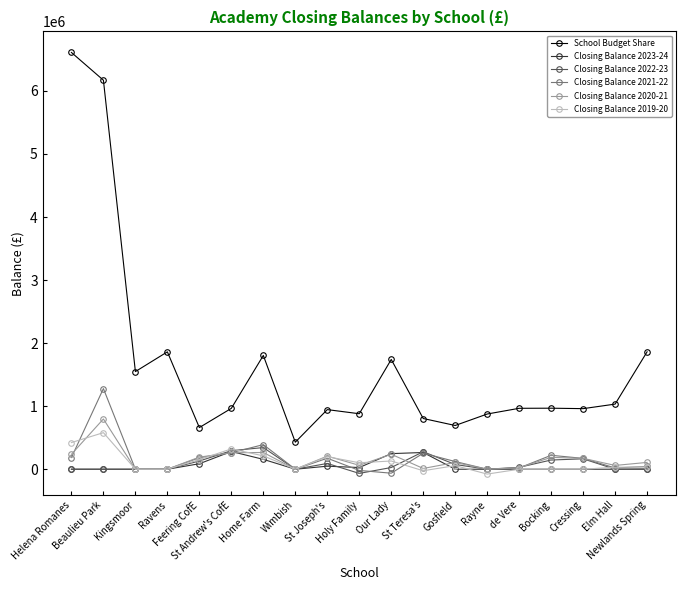

How many lines are shown in the chart?

6